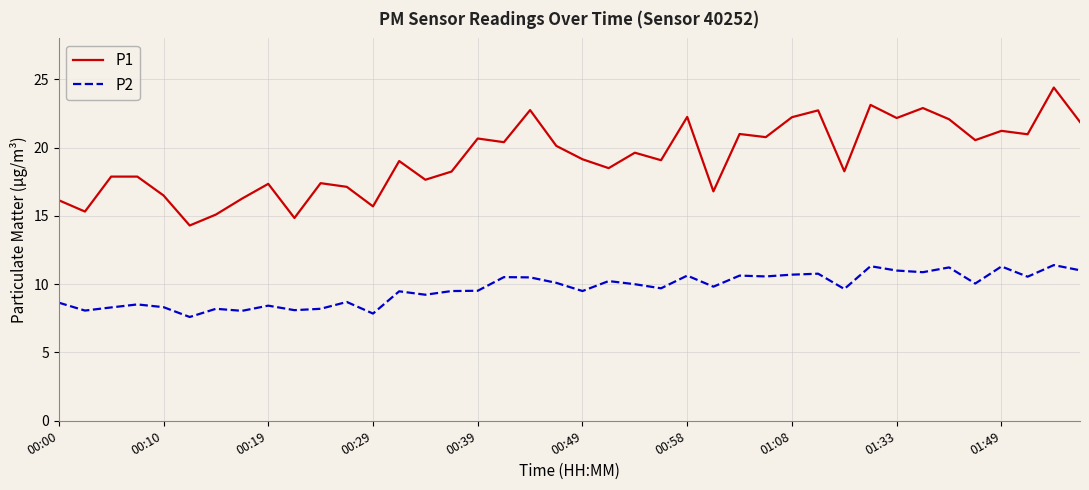

True or false: P1 and P2 intersect in this chart.

False